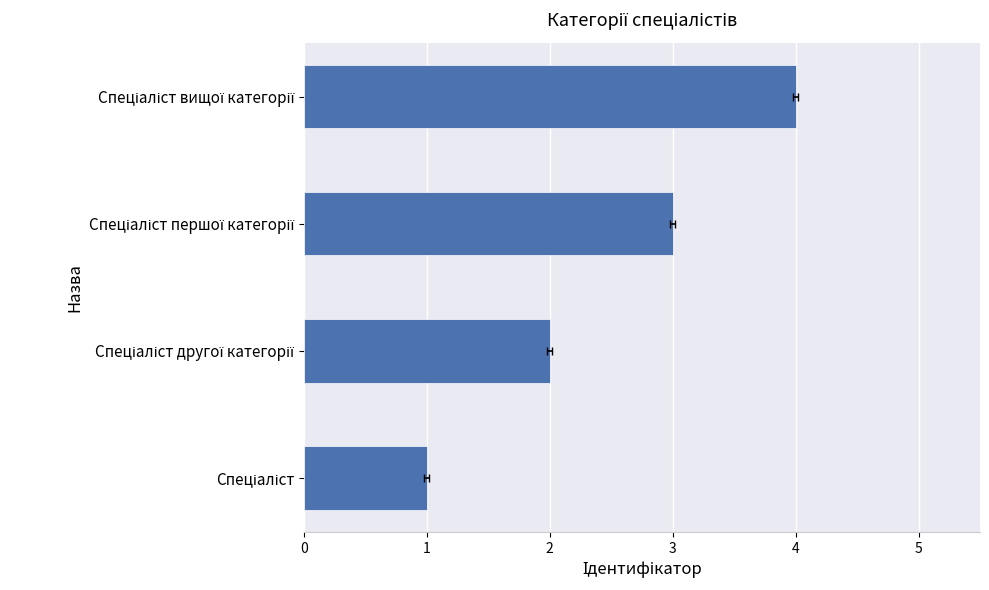

True or false: the data shows 3 at Спеціаліст першої категорії.

True